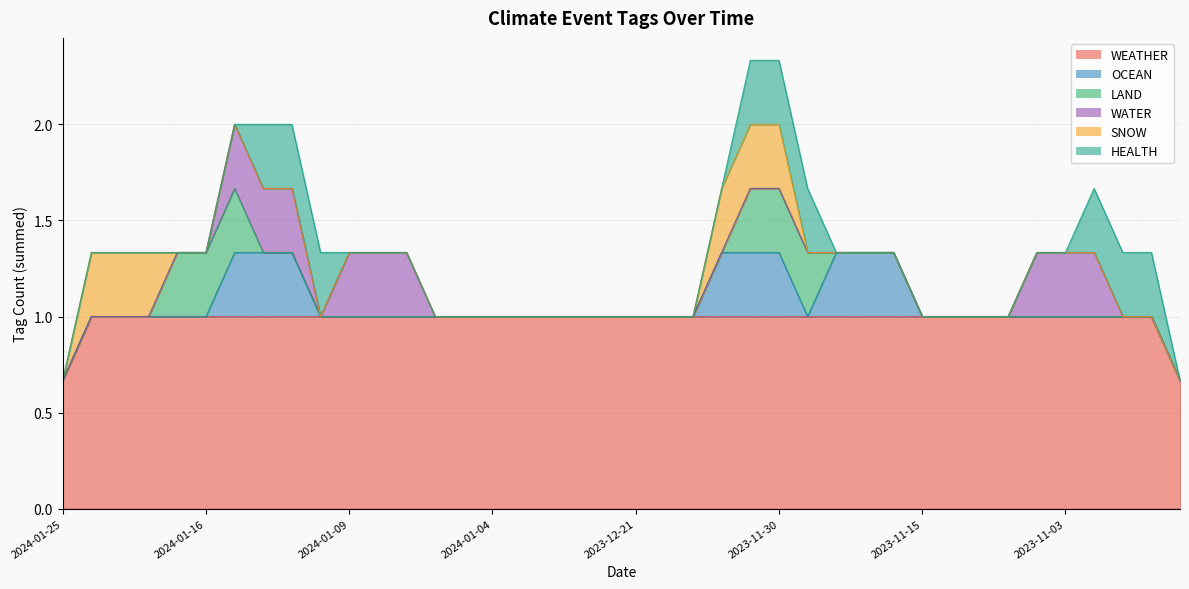

How many times do SNOW and HEALTH cross each other?

1